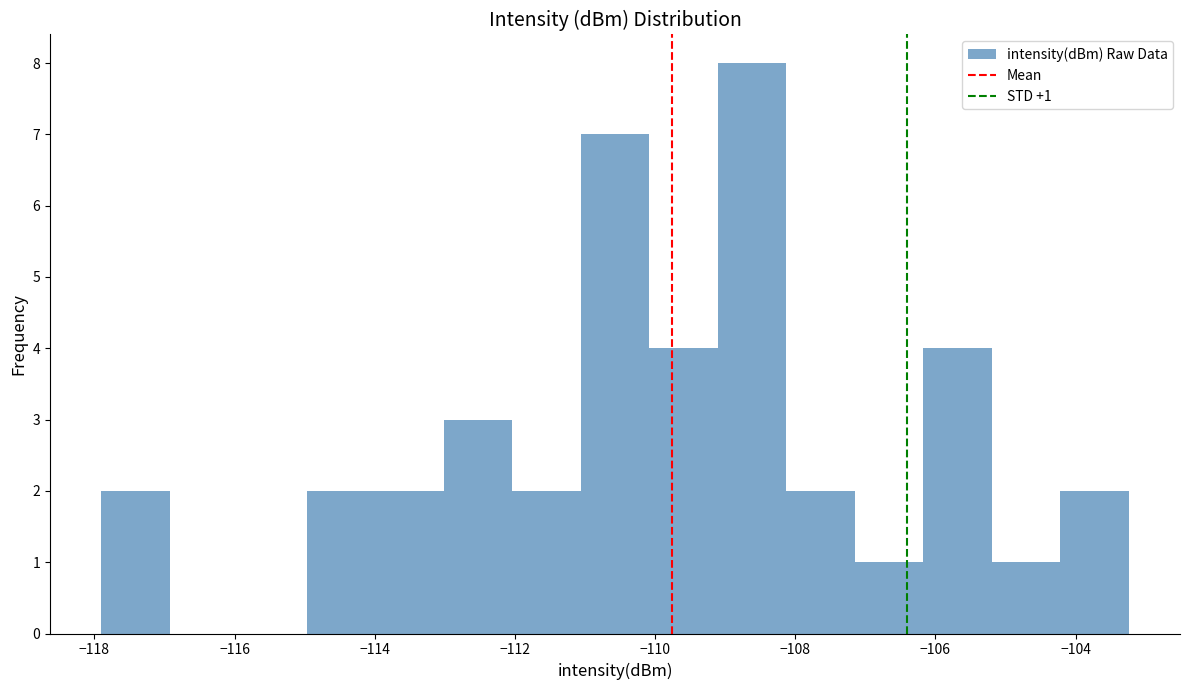

Over which range of the x-axis is the bar tallest?

-109.2 to -108.2